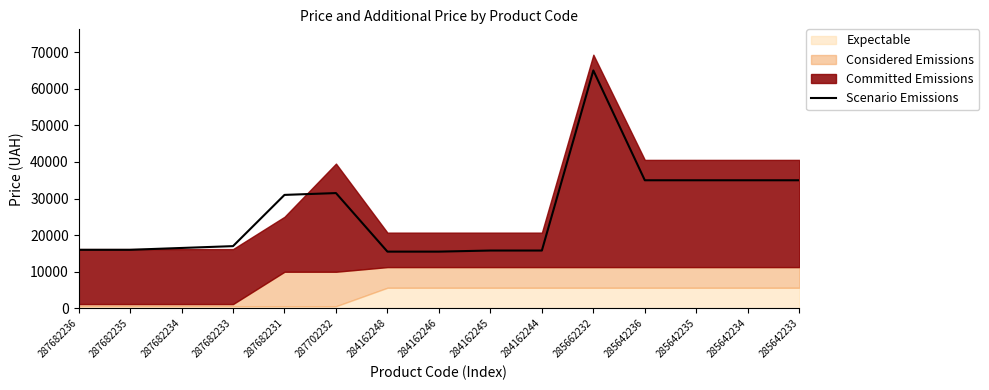

Which label corresponds to the smallest value in the chart?

284162248